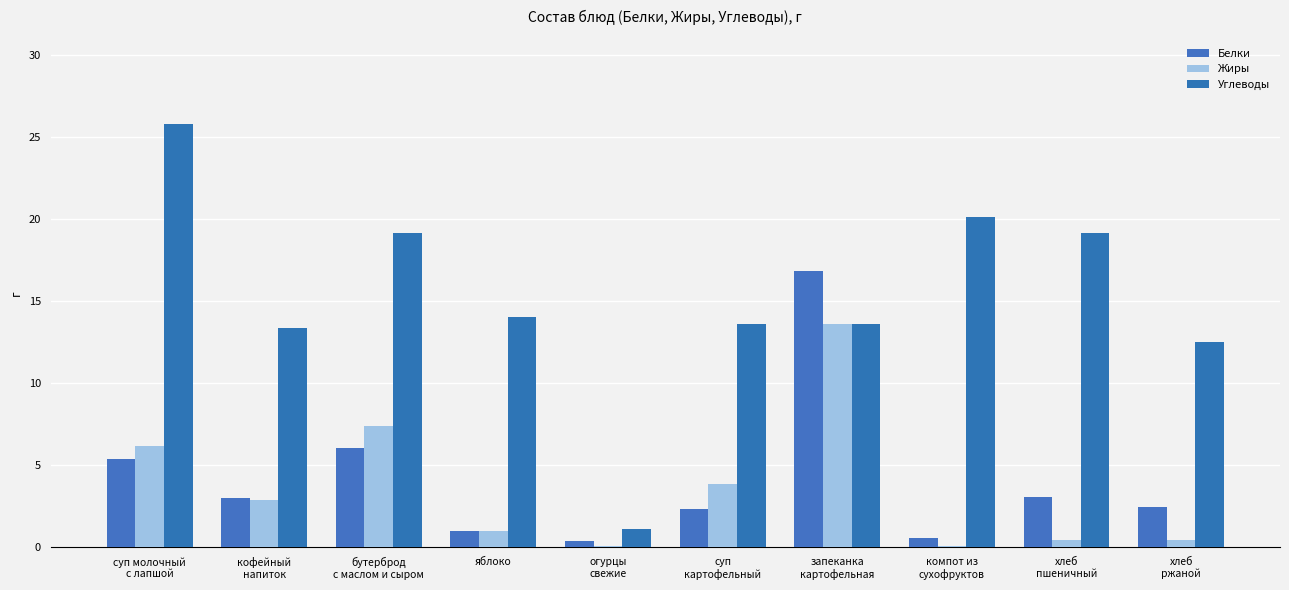

How many data points does each series have?

10